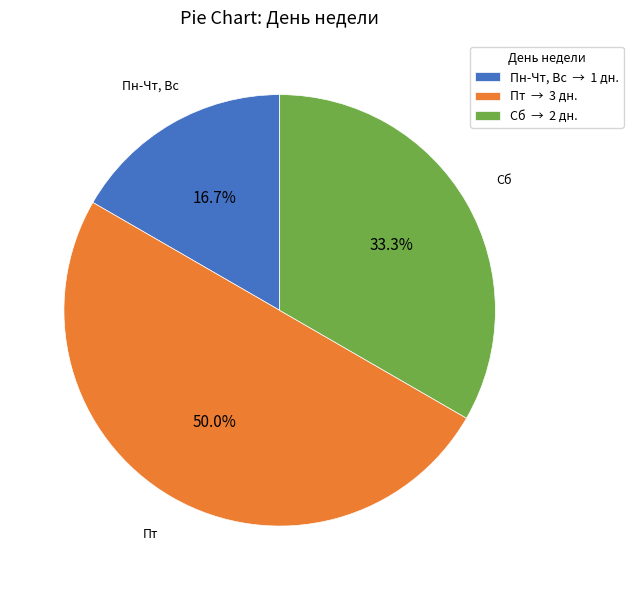

Count the number of slices in the pie.

3